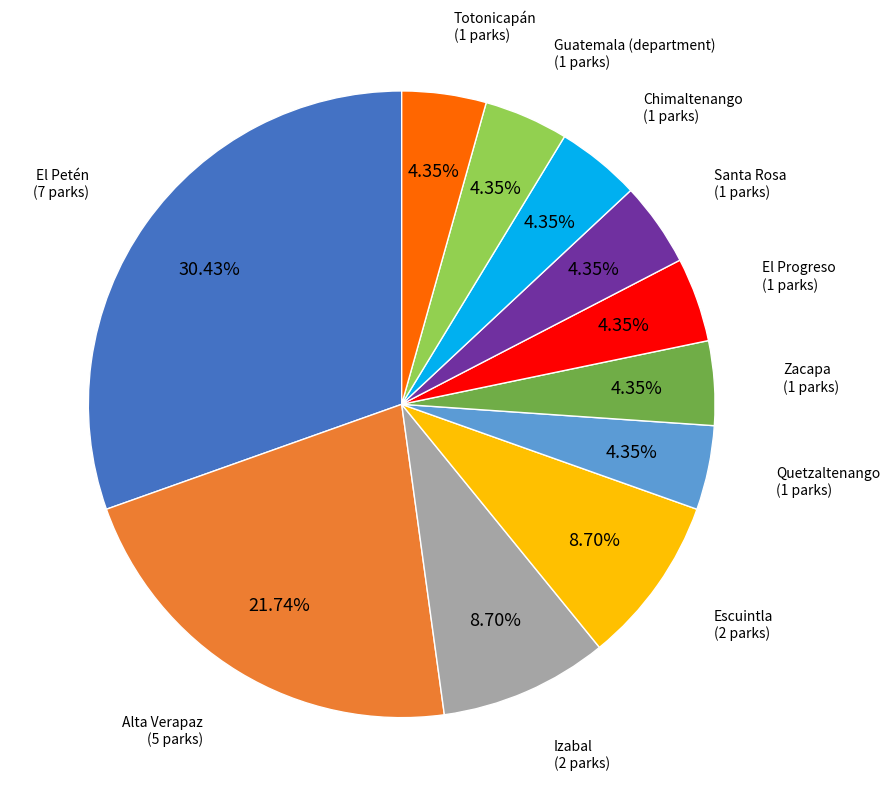

How many segments does this pie chart have?

11